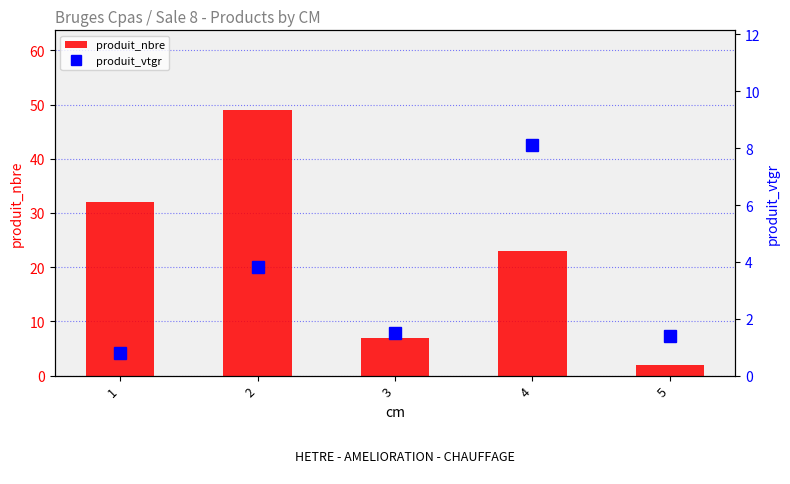

At which label is produit_nbre closest to 25?

4